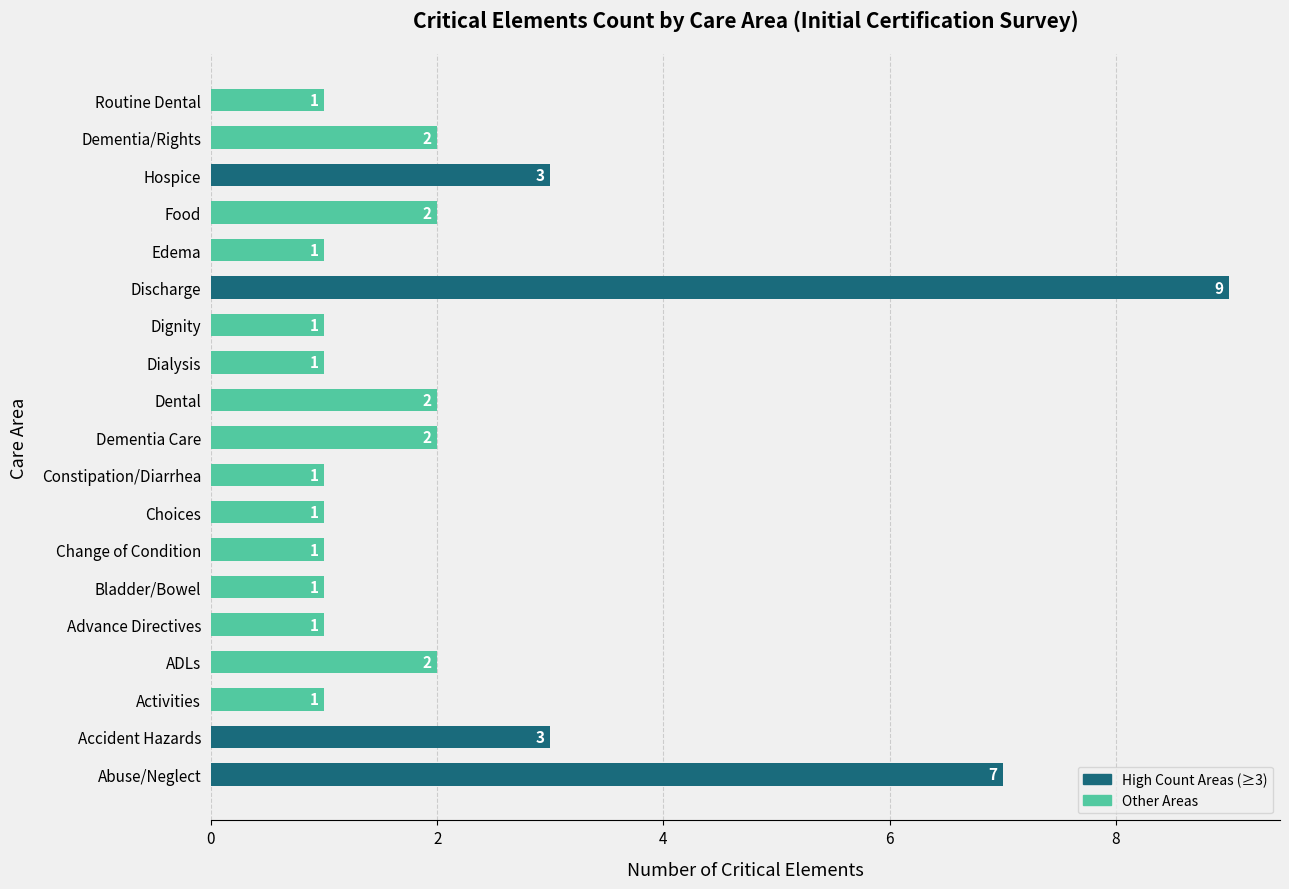

The chart shows a value of 3 at Accident Hazards. True or false?

True